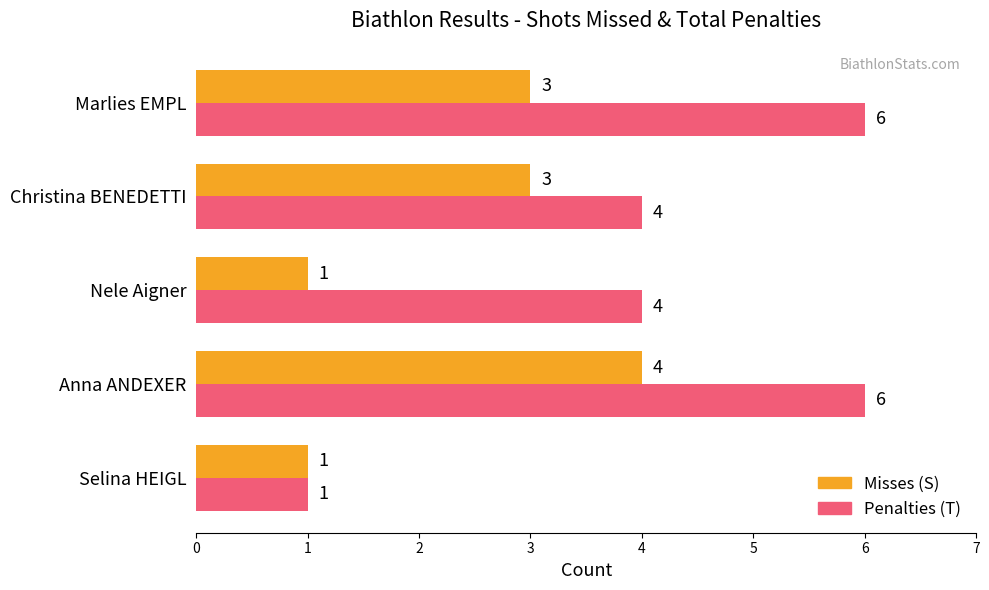

What is the difference between the second highest and second lowest values in the Penalties (T) series?

2